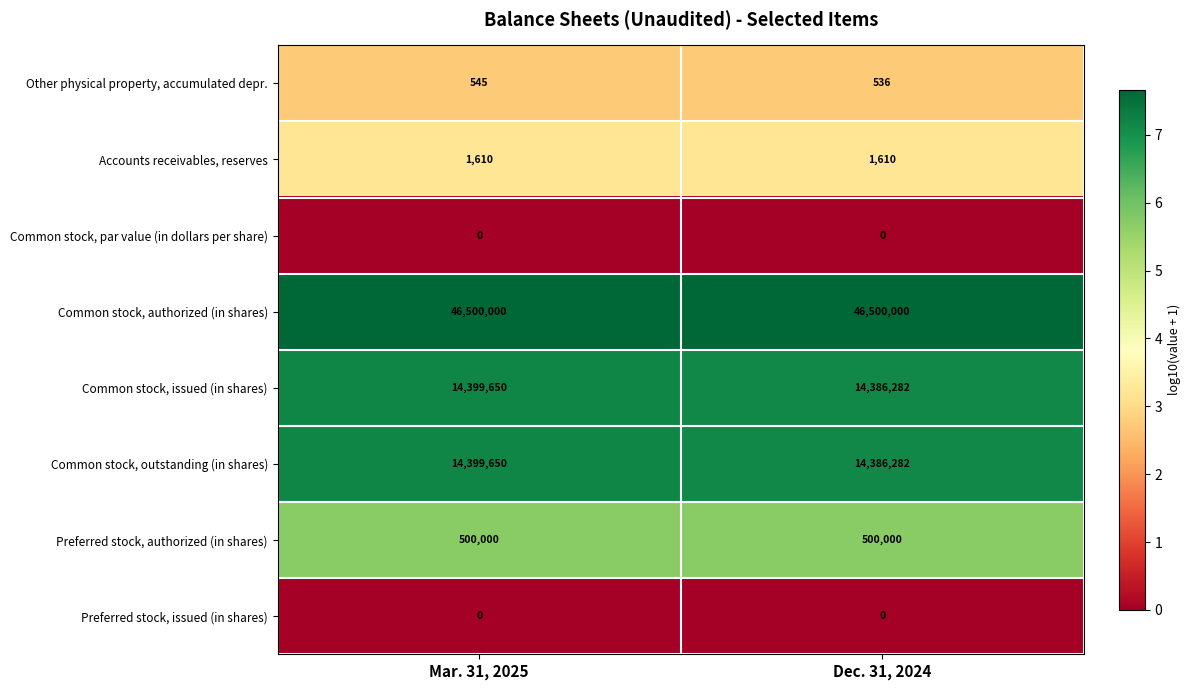

Reading right to left, extract all data points from this chart.

Other physical property, accumulated depr.: Dec. 31, 2024=536	Mar. 31, 2025=545
Accounts receivables, reserves: Dec. 31, 2024=1610	Mar. 31, 2025=1610
Common stock, par value (in dollars per share): Dec. 31, 2024=0	Mar. 31, 2025=0
Common stock, authorized (in shares): Dec. 31, 2024=46500000	Mar. 31, 2025=46500000
Common stock, issued (in shares): Dec. 31, 2024=14386282	Mar. 31, 2025=14399650
Common stock, outstanding (in shares): Dec. 31, 2024=14386282	Mar. 31, 2025=14399650
Preferred stock, authorized (in shares): Dec. 31, 2024=500000	Mar. 31, 2025=500000
Preferred stock, issued (in shares): Dec. 31, 2024=0	Mar. 31, 2025=0